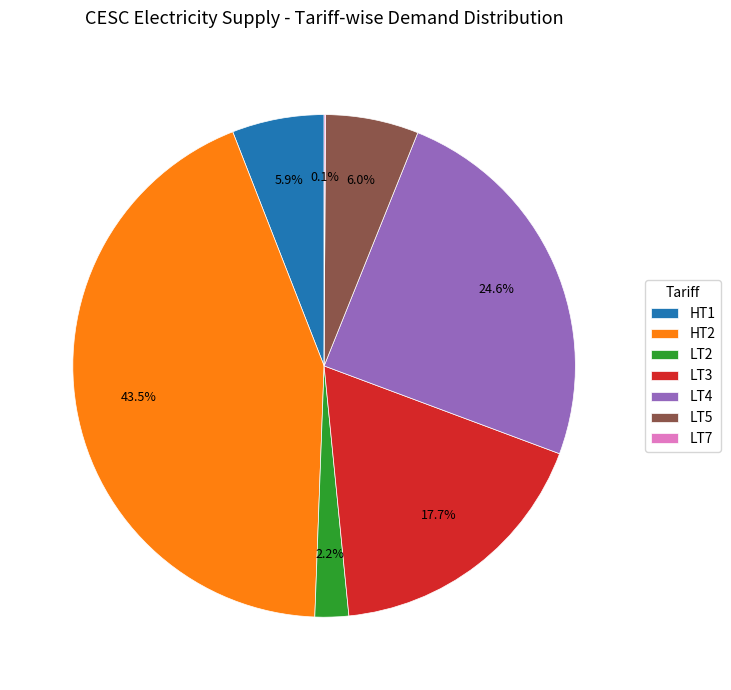

To the nearest percent, what is the difference between the largest and smallest slice percentages?

43%